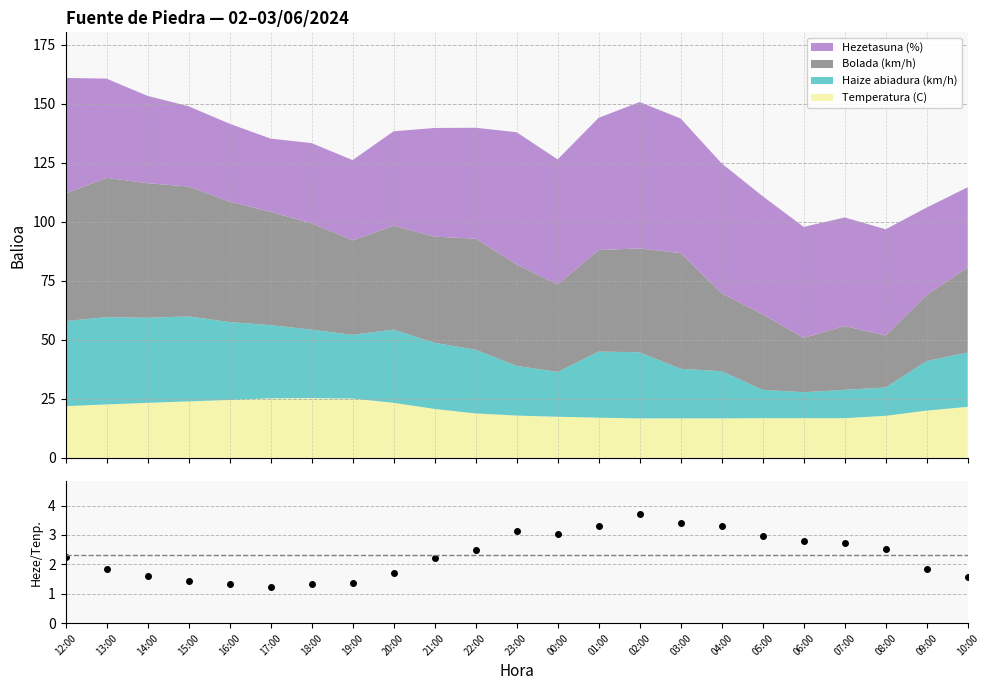

The chart shows a value of 1.9 at 13:00. True or false?

True